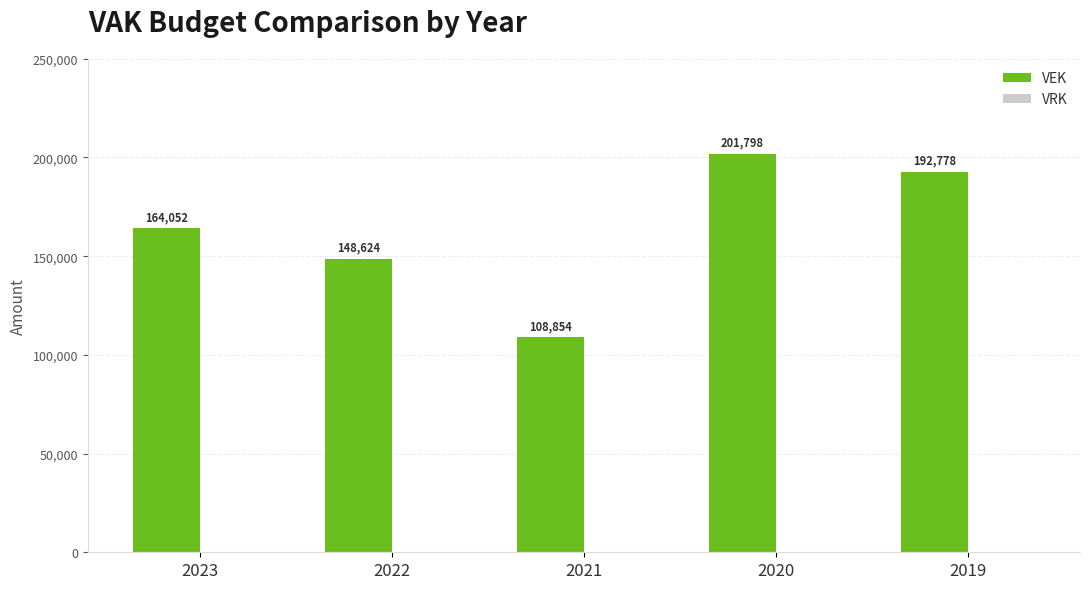

What is the maximum value shown in the chart?

201798